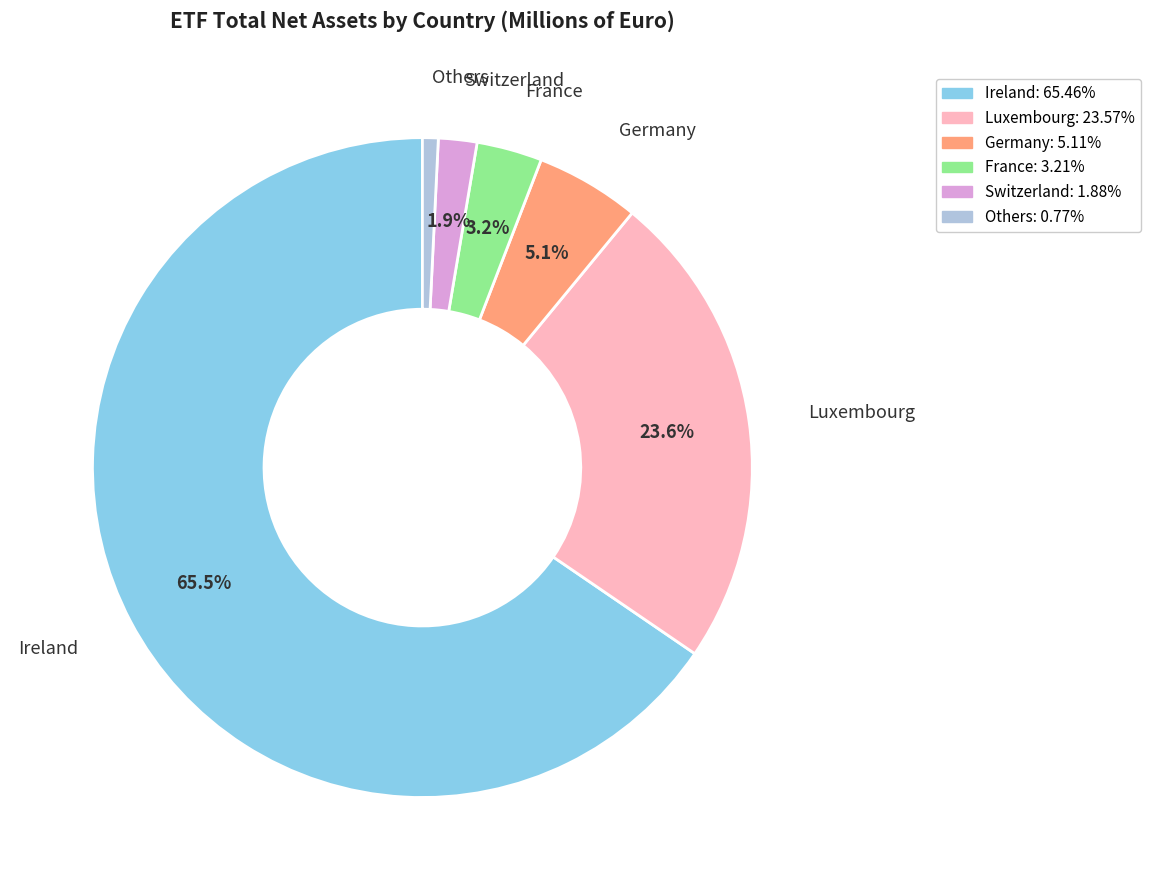

Is there any slice that represents more than half of the pie?

Yes